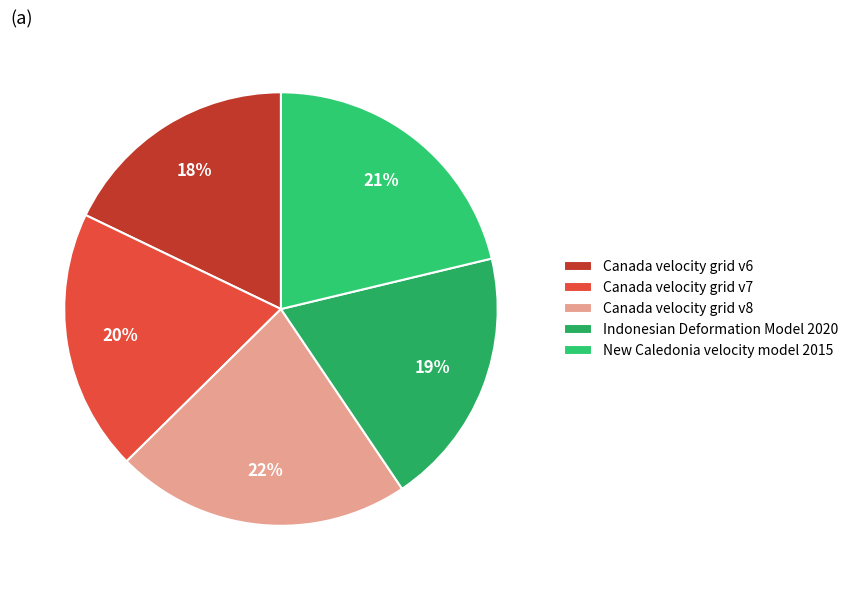

To the nearest percent, what percentage of the pie is Canada velocity grid v8?

22%